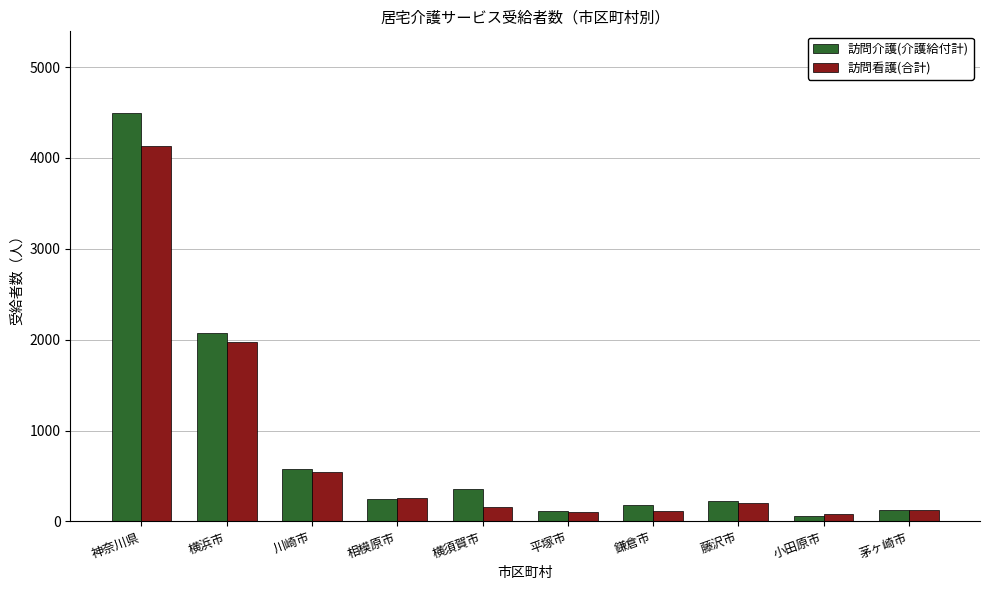

At how many categories does at least one series exceed 1356?

2